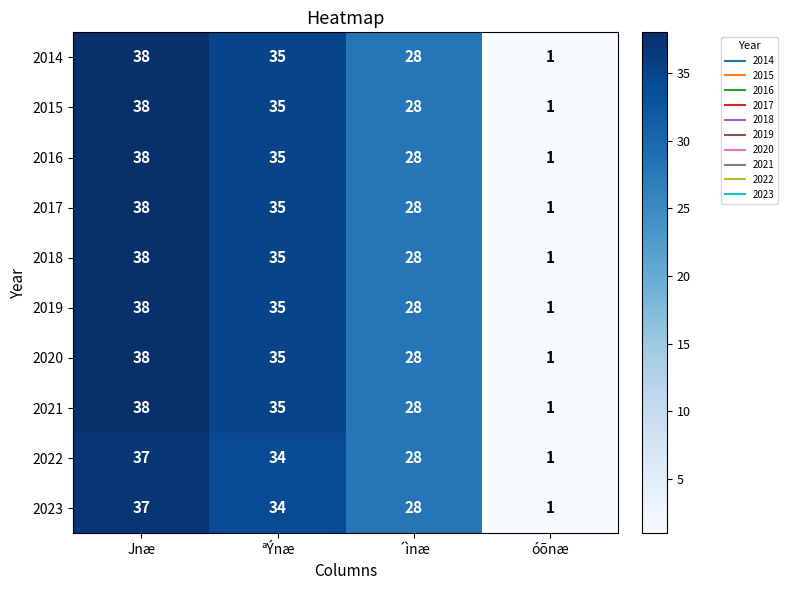

What is the difference between the maximum and minimum values in the 2020 series?

37